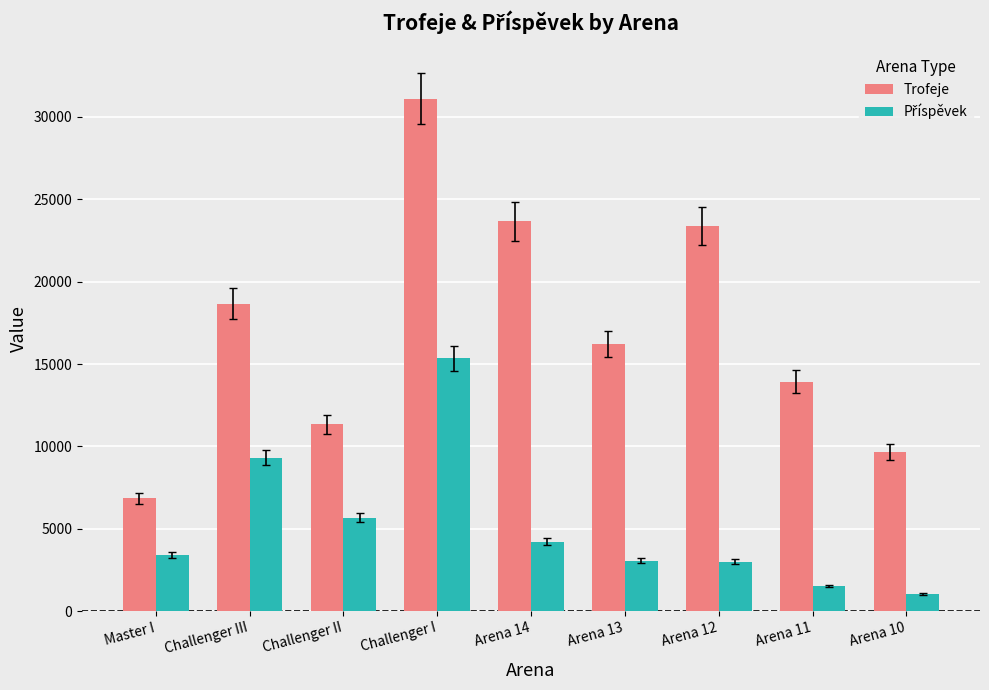

At which label does Trofeje first exceed 16217?

Challenger III